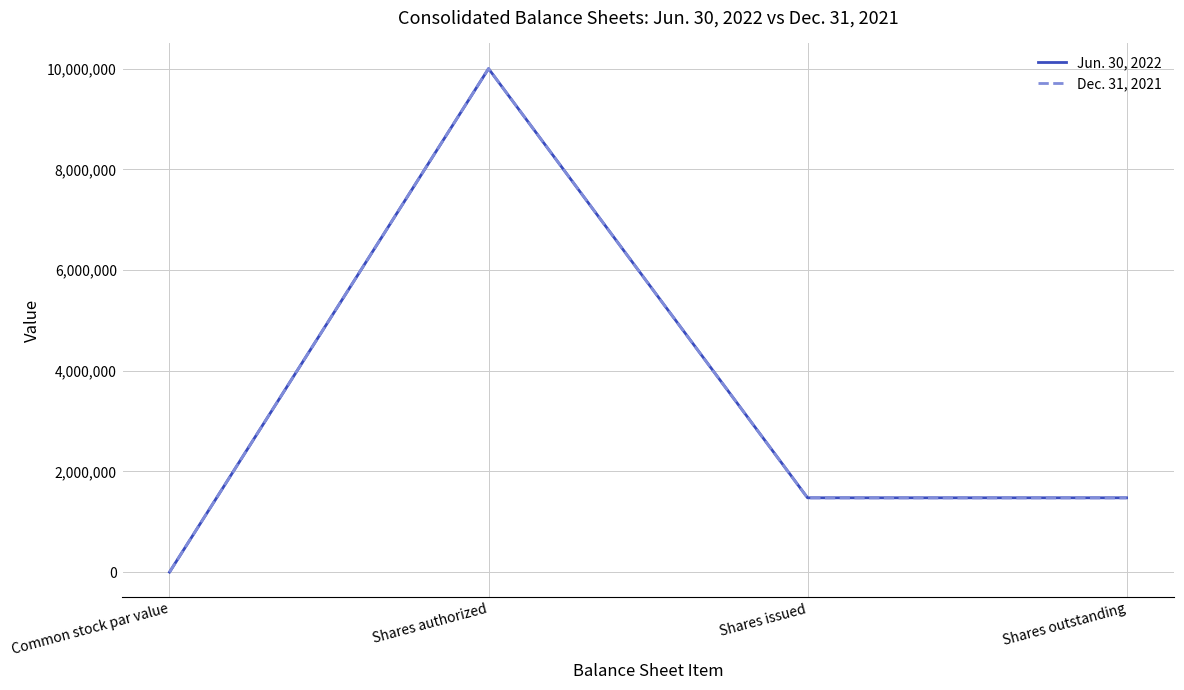

How many lines are shown in the chart?

2